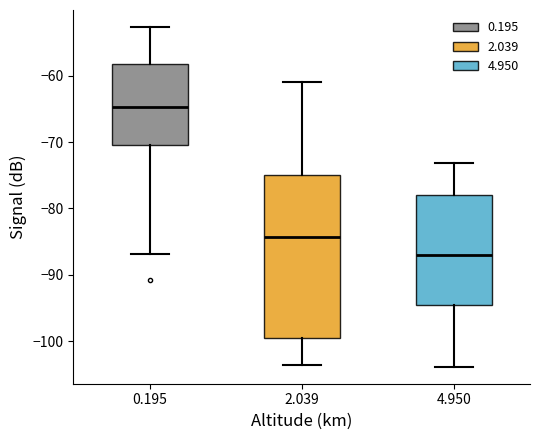

Comparing the boxes themselves (not the whiskers), which one is the tallest?

2.039